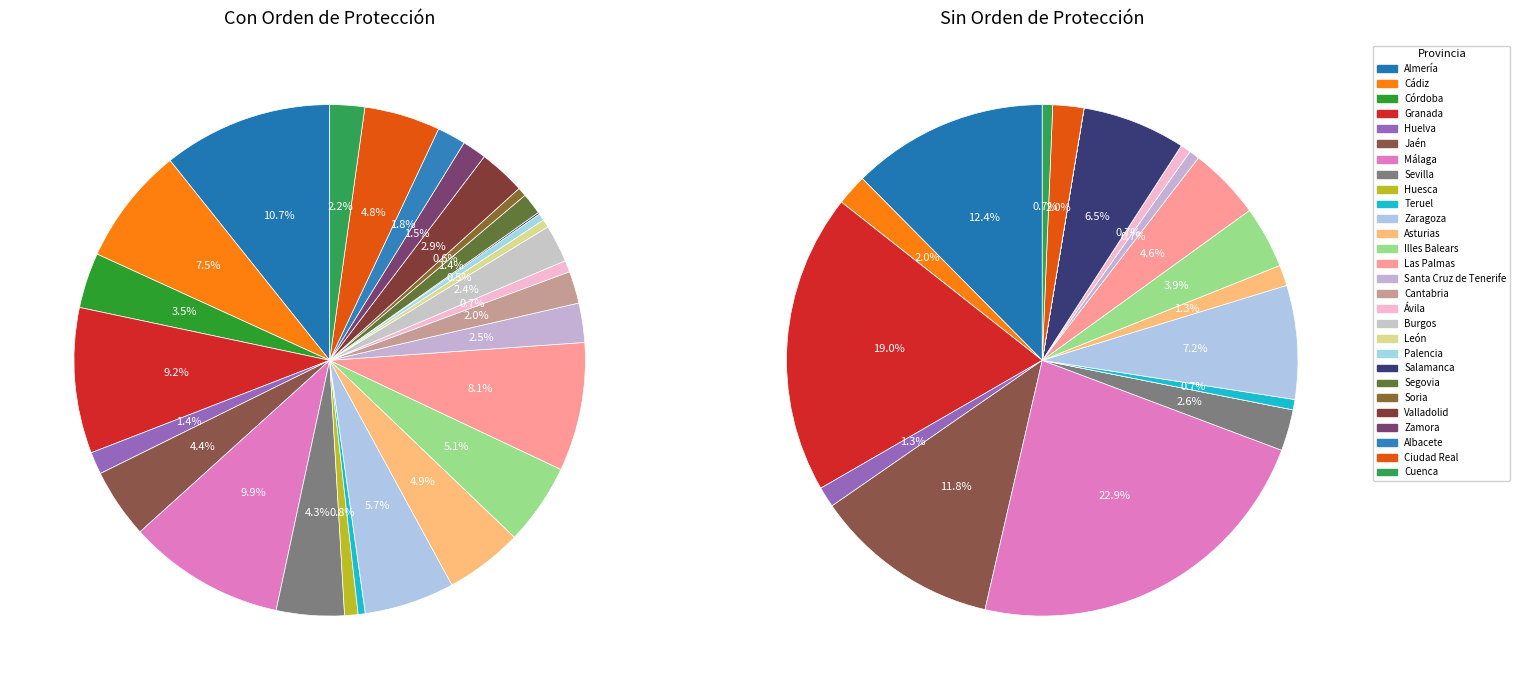

What is the smallest slice in the pie chart?

Córdoba